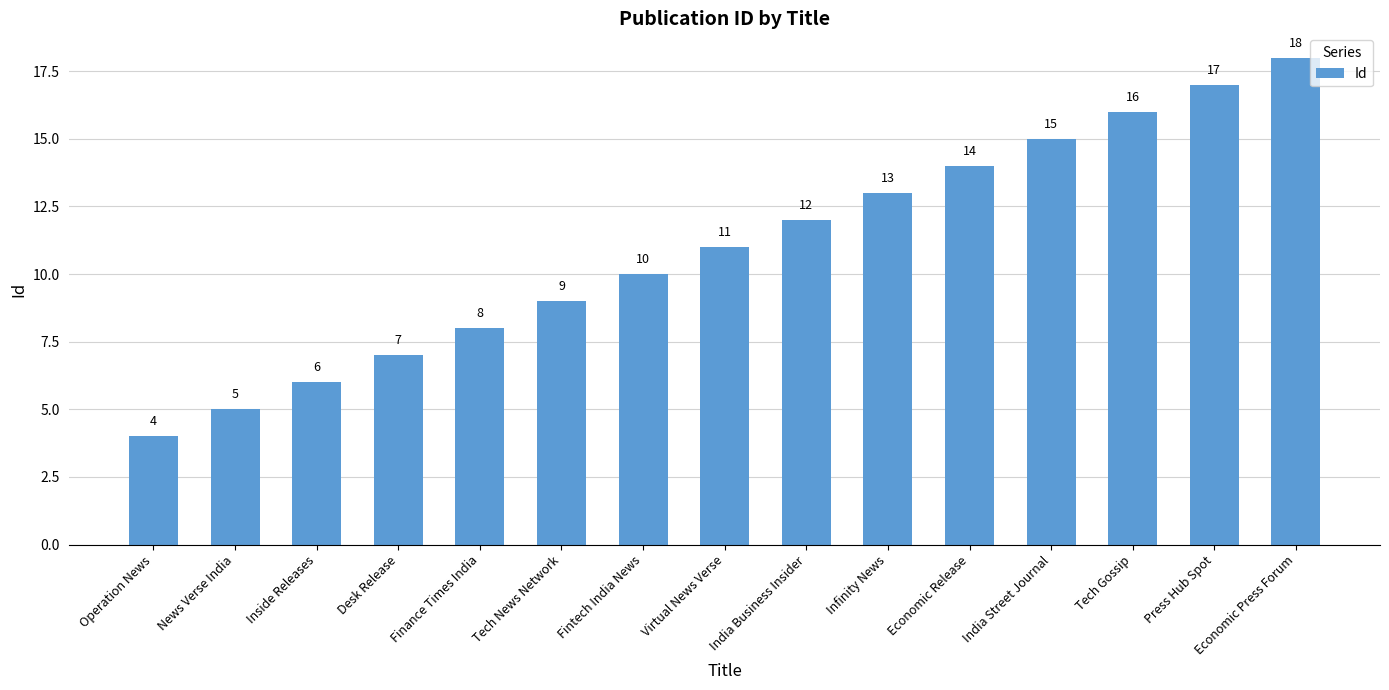

What is the sum of the values at Operation News and Tech News Network?

13